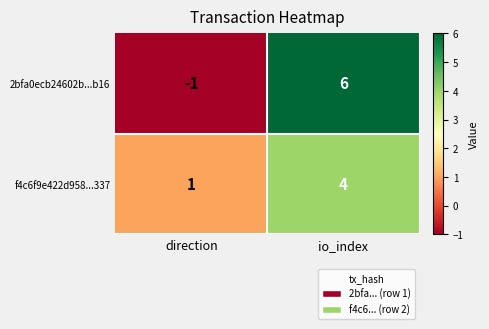

Count the number of categories in the chart.

2